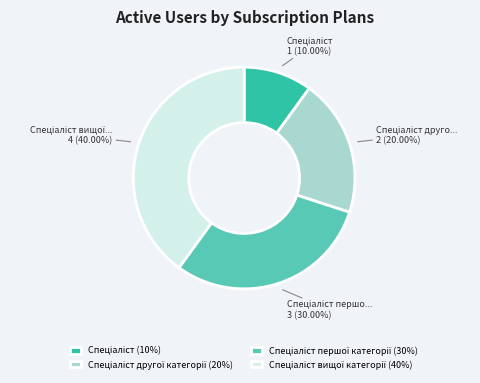

Is there a majority slice in this chart?

No